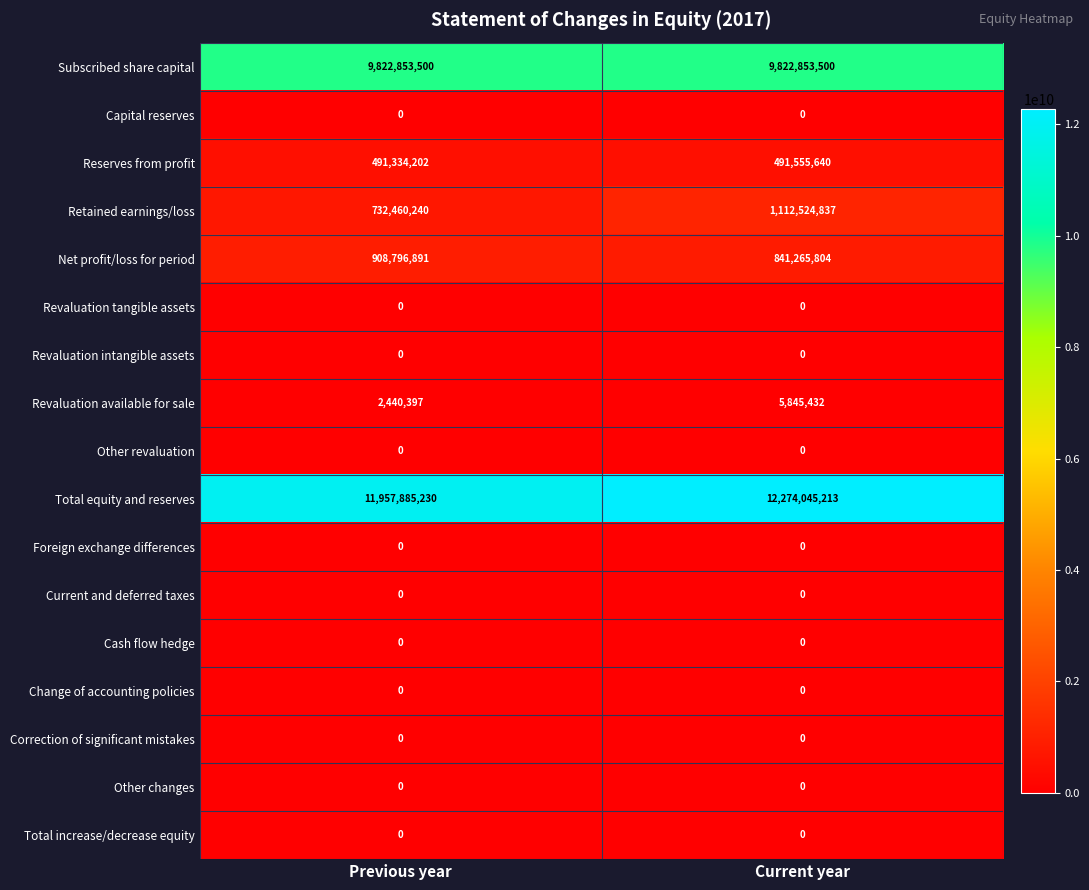

What is the sum of the Reserves from profit values at Current year and Previous year?

982889842